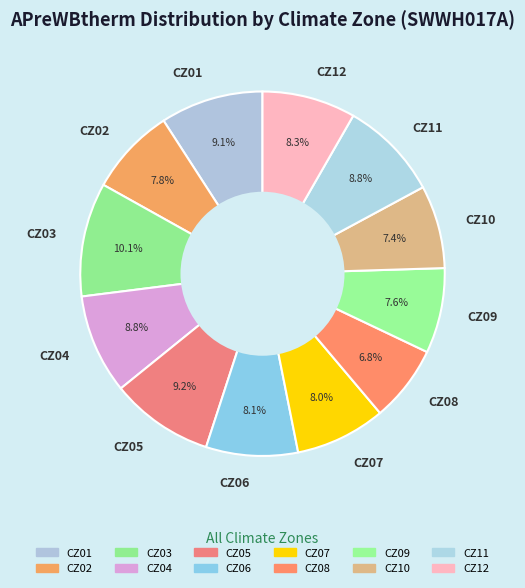

How many segments does this pie chart have?

12